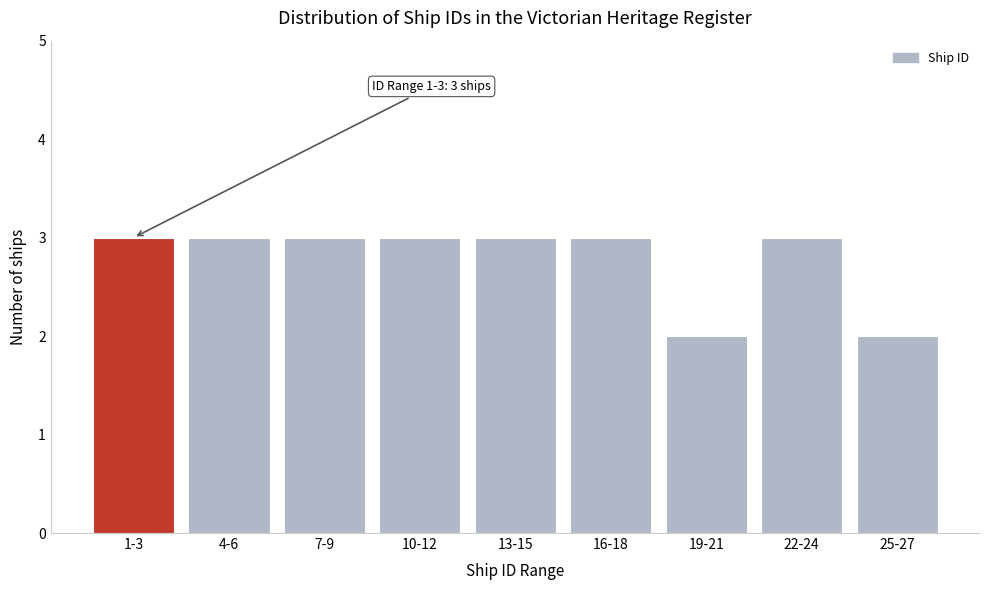

Reading left to right, extract all data points from this chart.

3	3	3	3	3	3	2	3	2